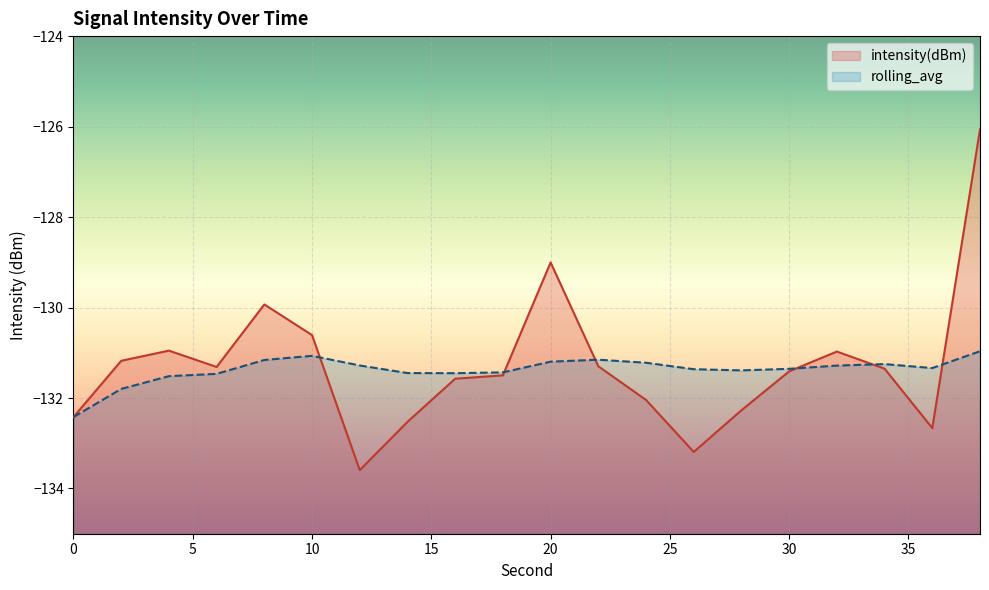

At which category does rolling_avg reach its first local valley?

16